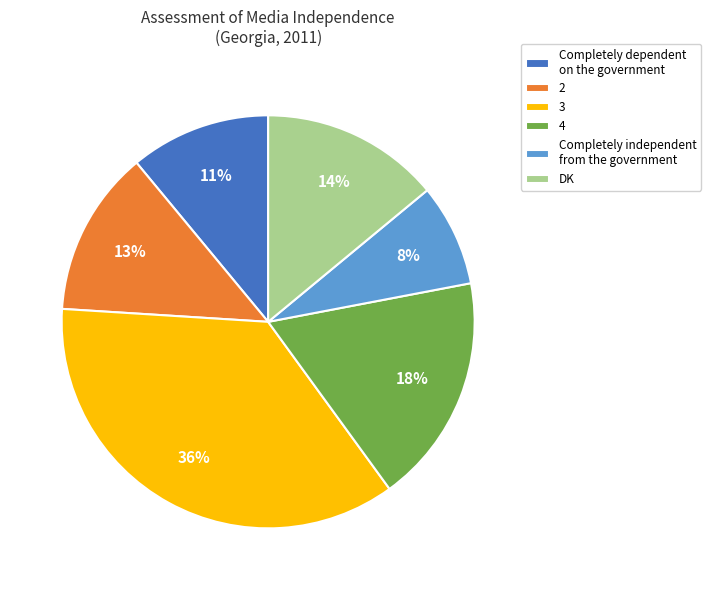

What is the smallest slice in the pie chart?

Completely independent from the government